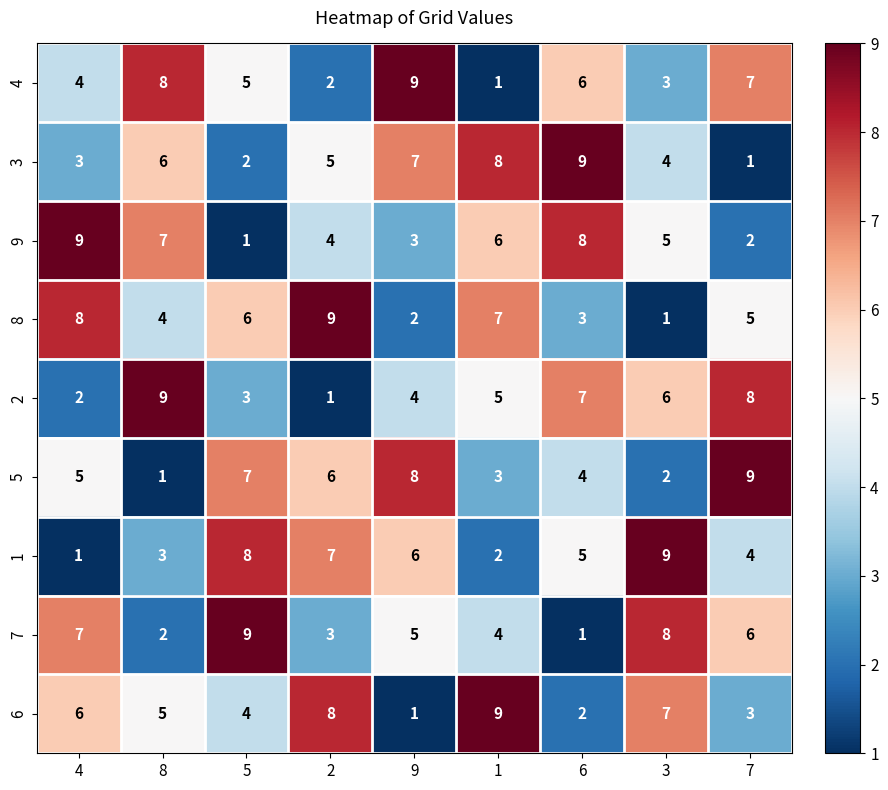

What is the total value across all series at 5?

45